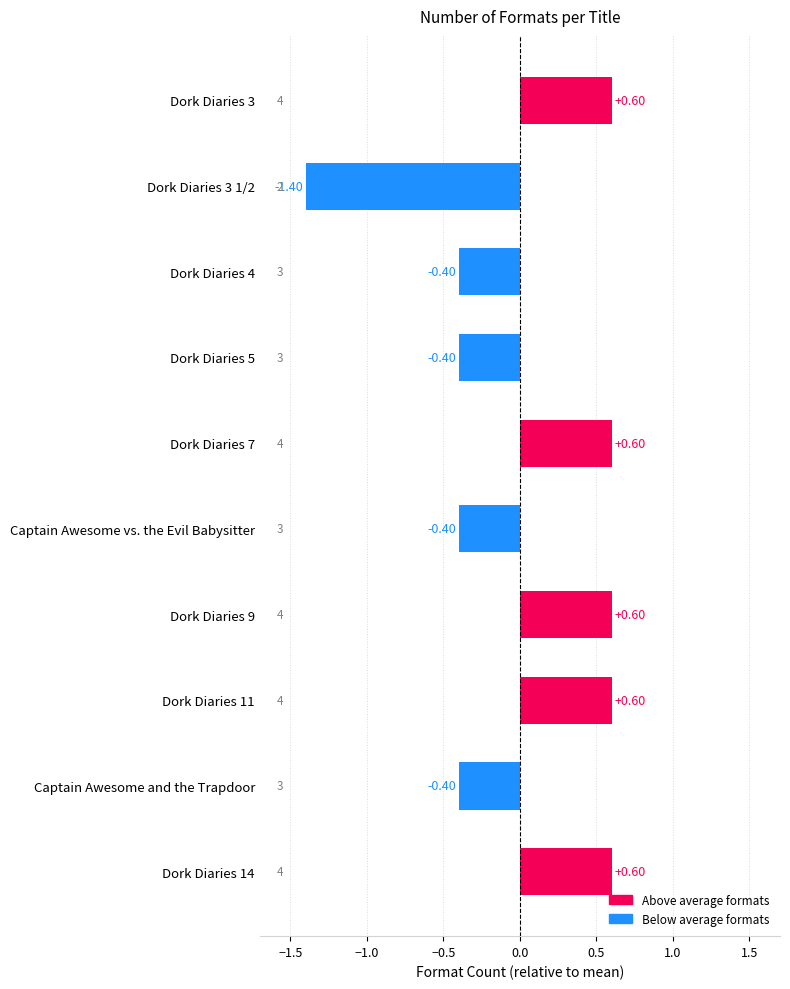

What is the change in value from Captain Awesome and the Trapdoor to Dork Diaries 3?

+1.0